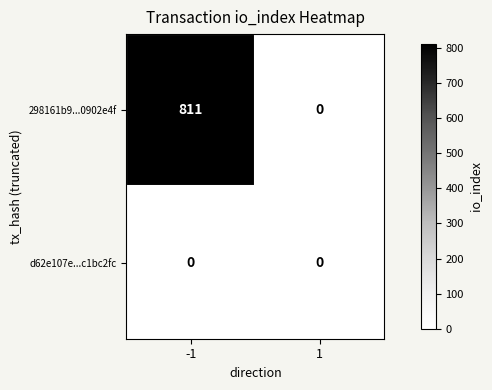

What is the sum of all 298161b9...0902e4f values?

811